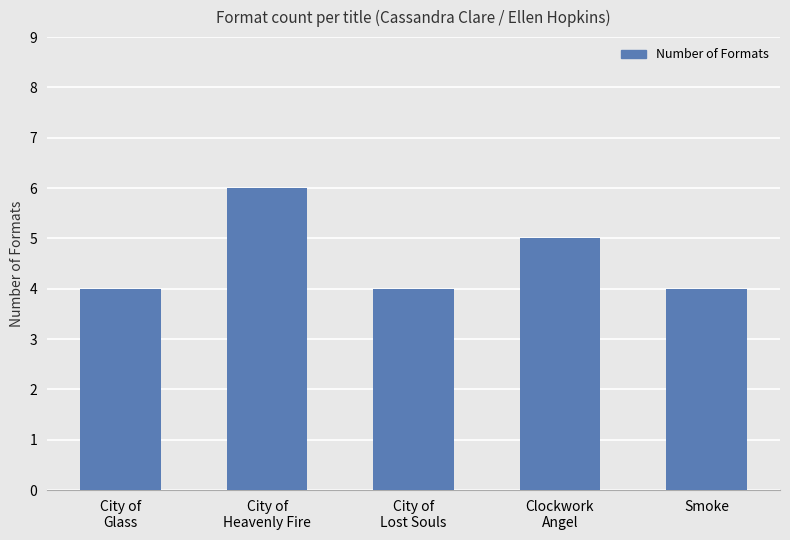

What is the label of the 4th bar from the right?

City of
Heavenly Fire